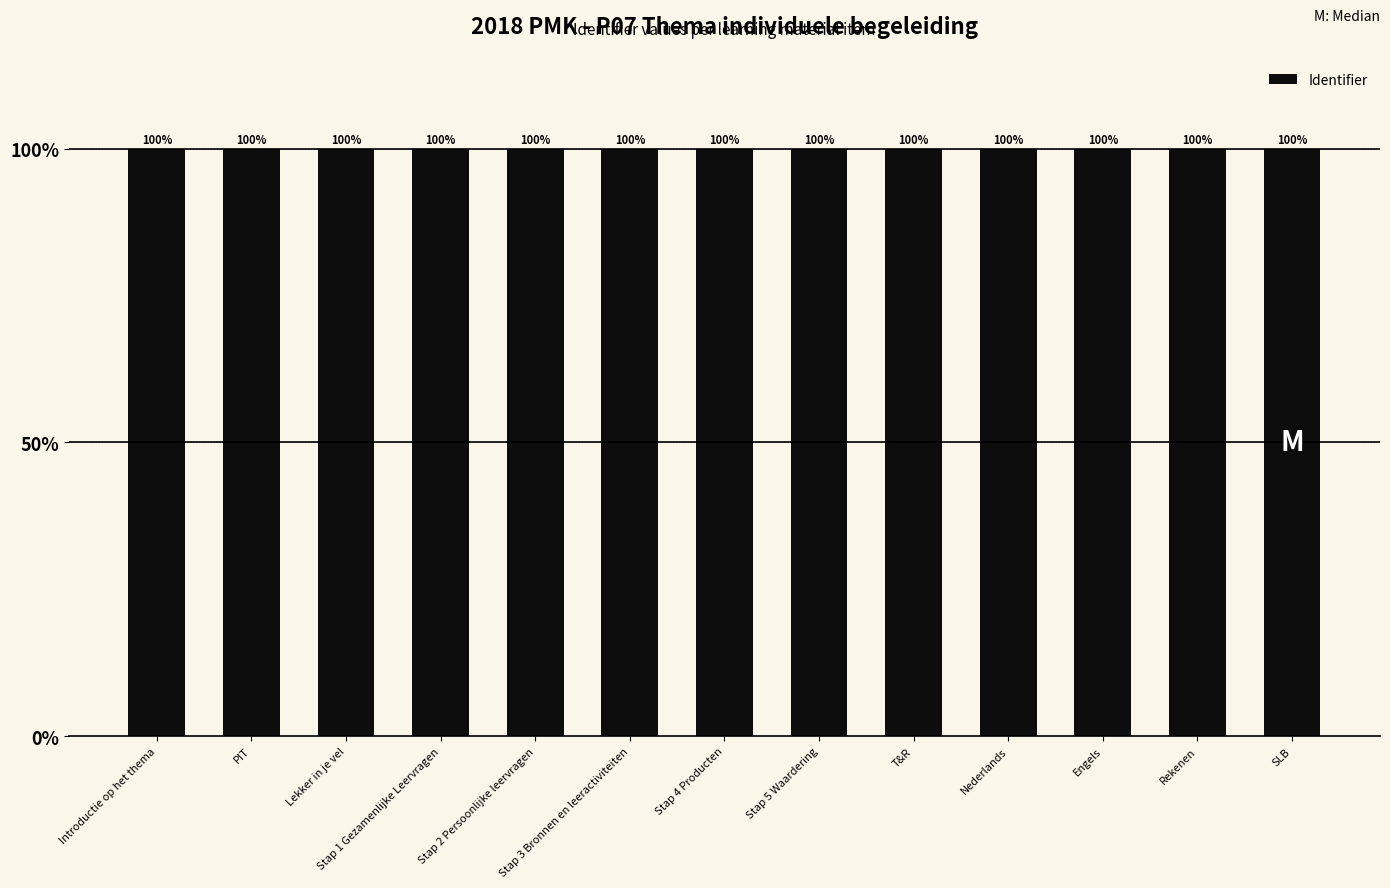

The value at Lekker in je vel is 100.0. True or false?

True